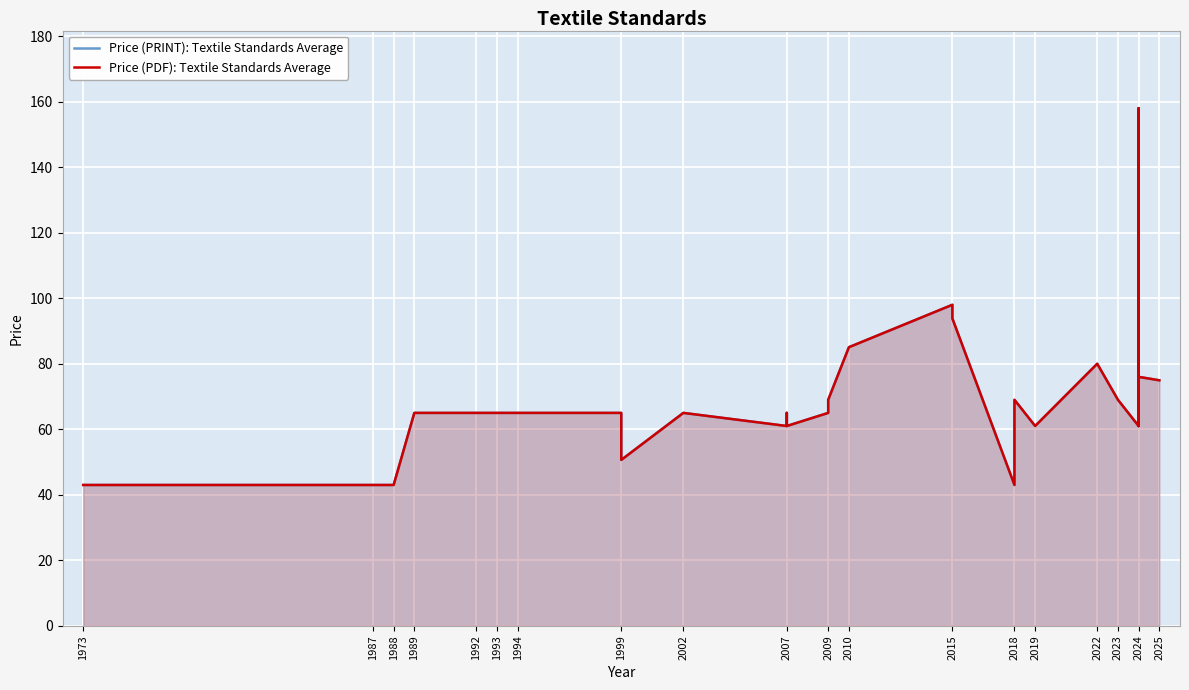

What is the lowest value of the Price (PDF): Textile Standards Average series?

43.0